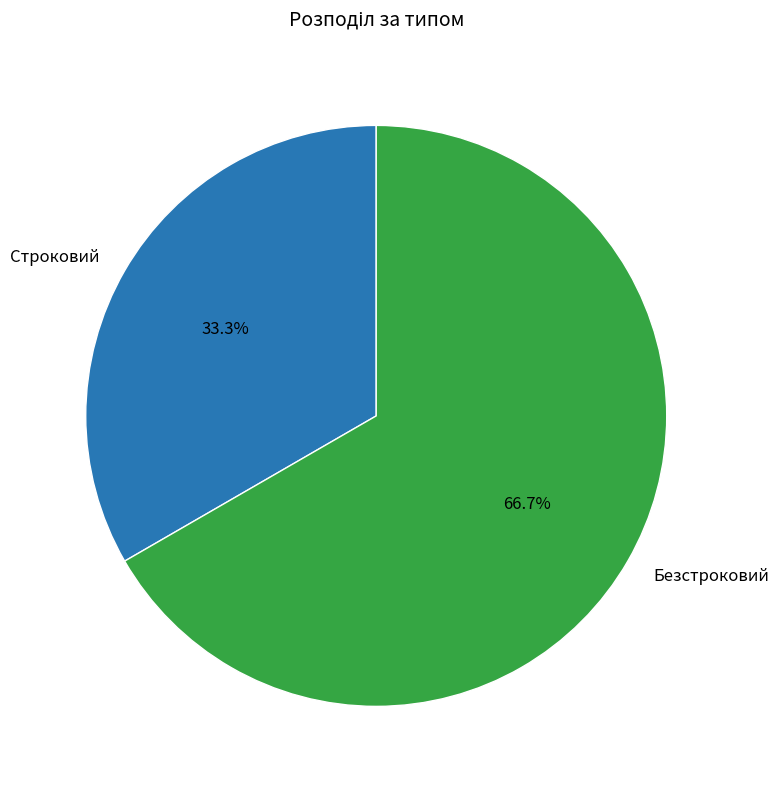

What percentage is the Безстроковий slice, to the nearest percent?

67%